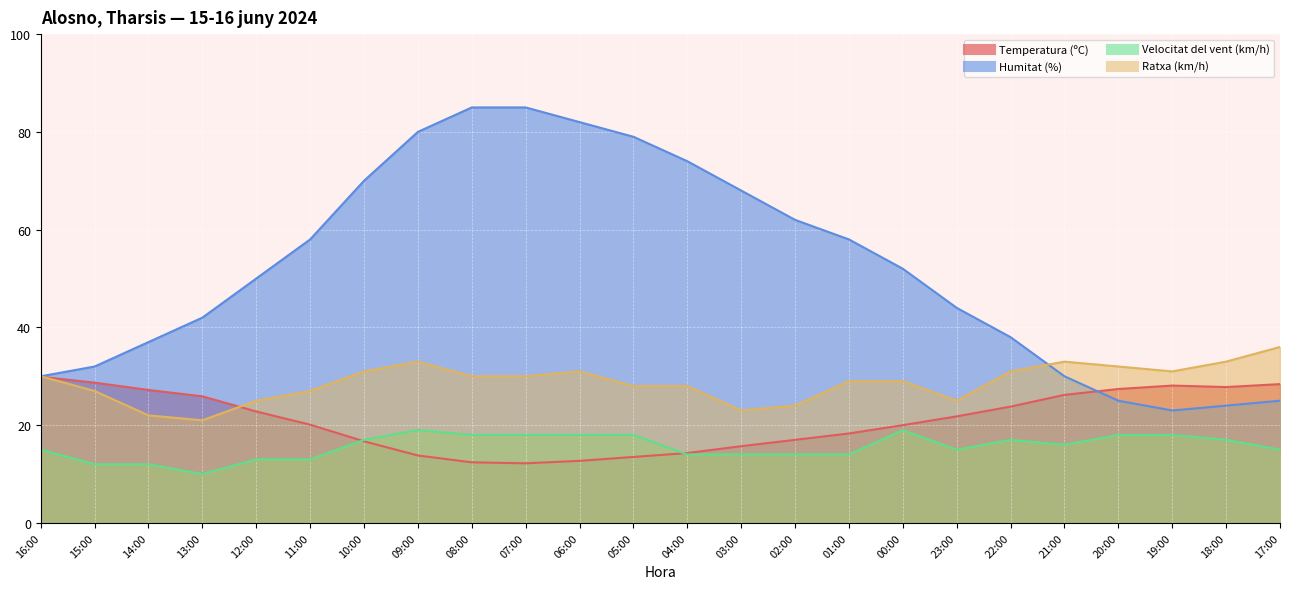

At which category is the sum across all series the highest?

09:00